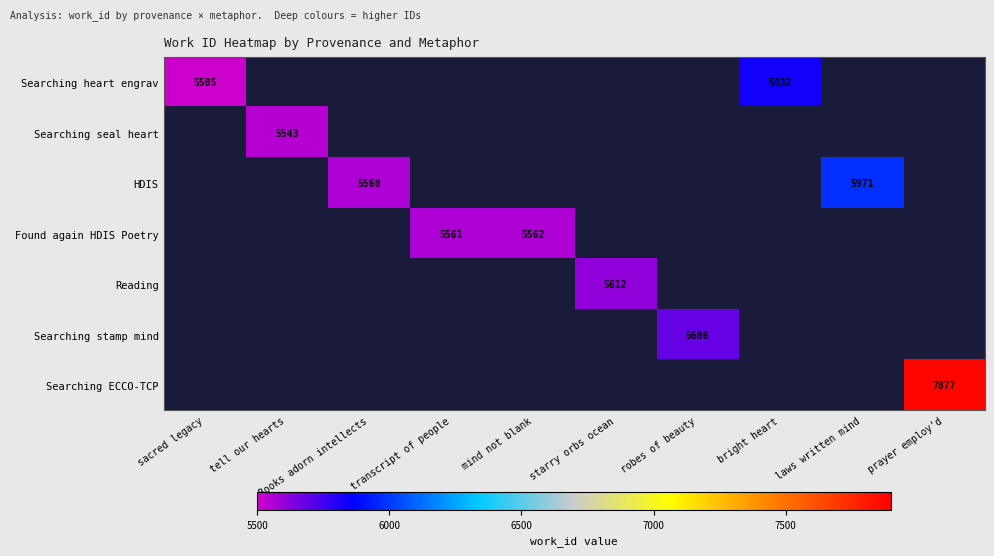

Is it true that Searching ECCO-TCP equals 10377 at prayer employ'd?

False